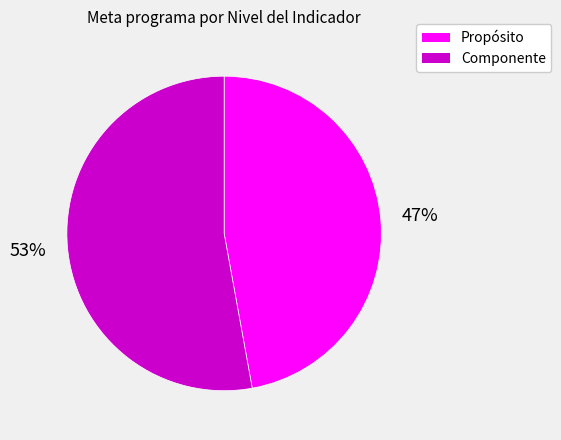

Is there any slice that represents more than half of the pie?

Yes